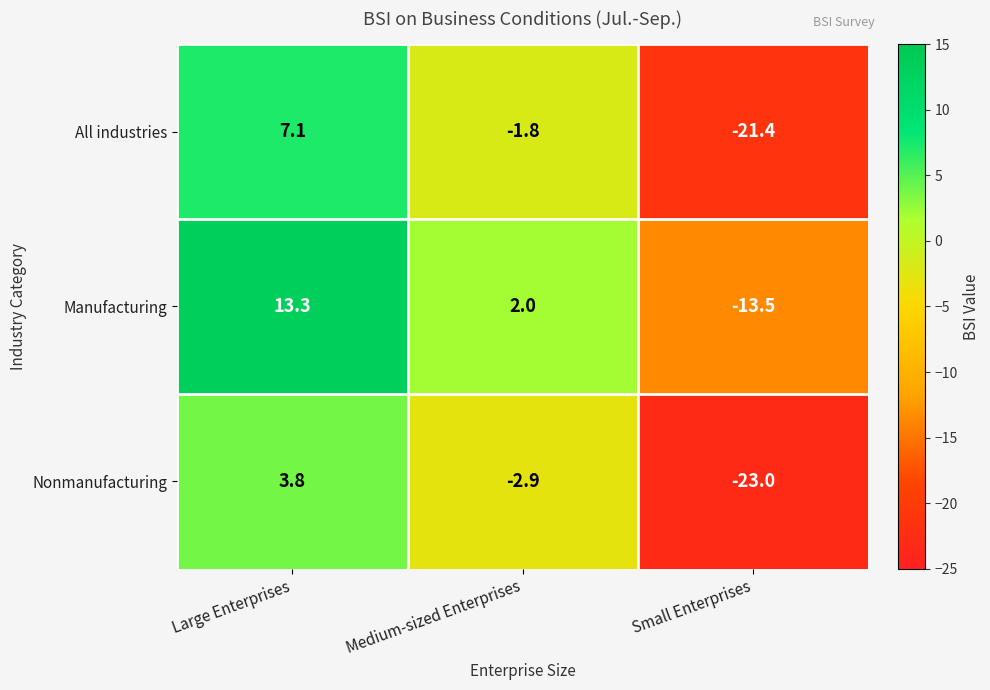

What is the smallest value displayed?

-23.0